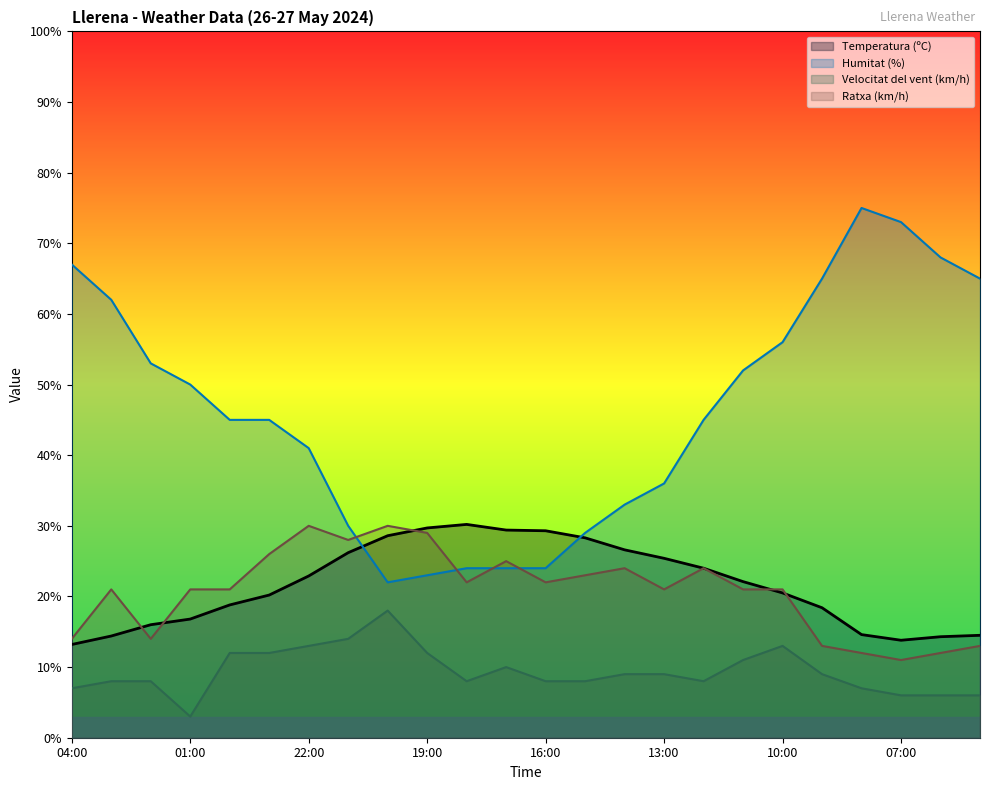

True or false: Velocitat del vent (km/h) has more than 0 points higher than both neighbors.

True